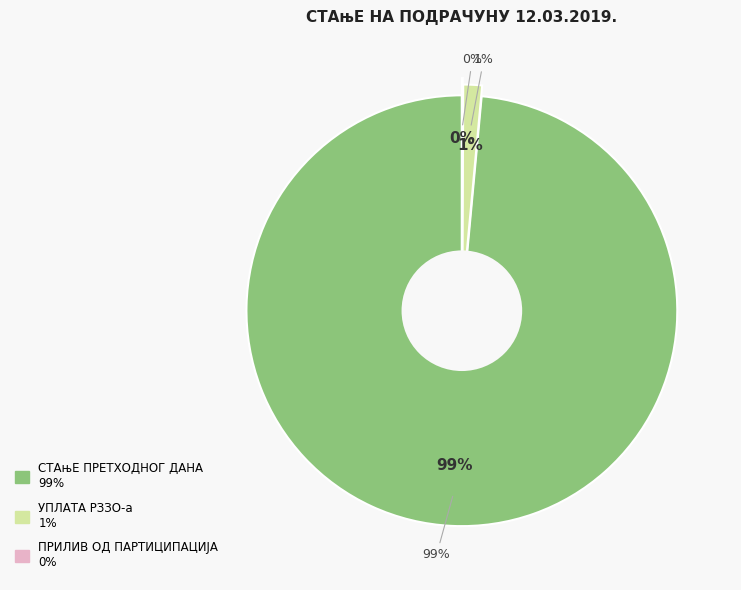

To the nearest percent, what portion does УПЛАТА РЗЗО-а represent?

1%